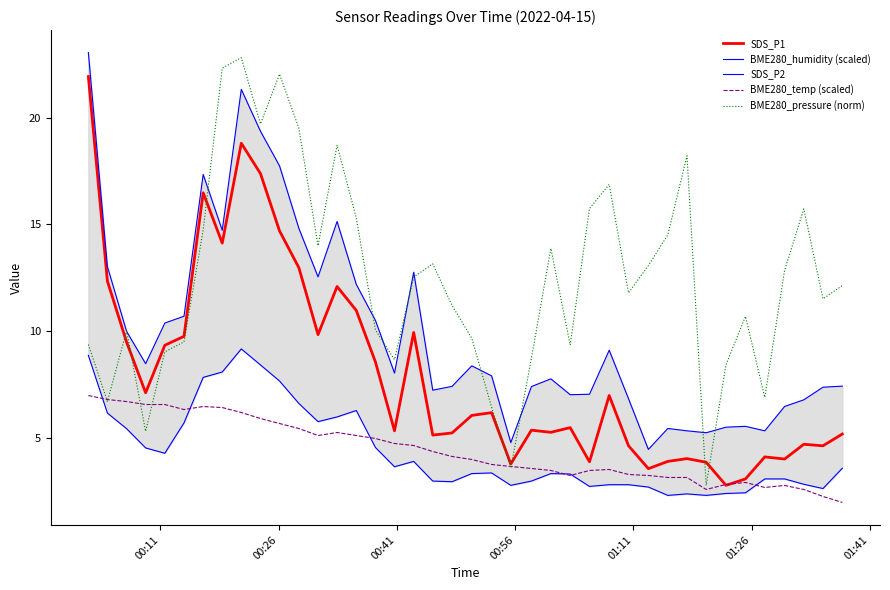

How many lines are shown in the chart?

5